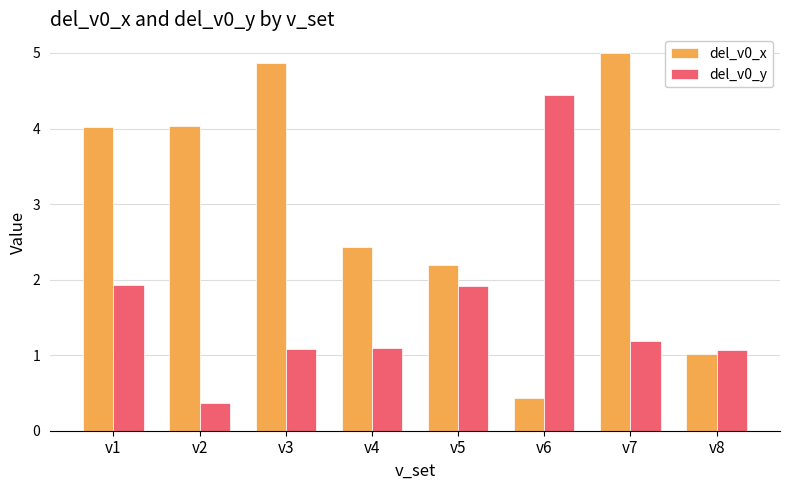

What are all the series names shown in the legend?

del_v0_x, del_v0_y